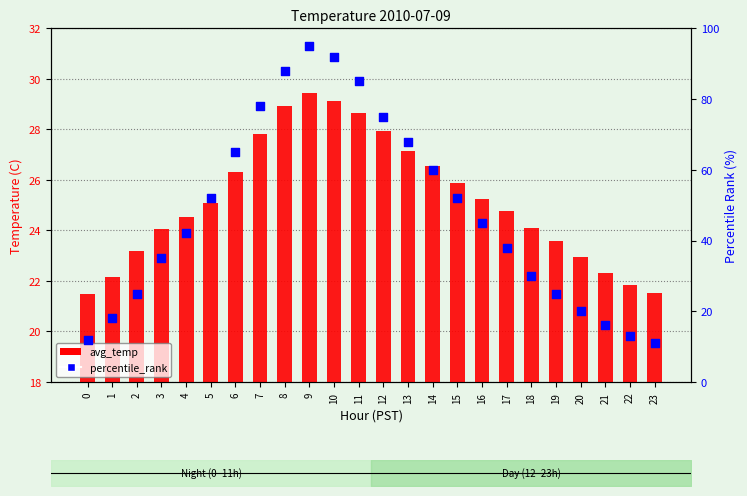

At how many categories does at least one series exceed 15?

24